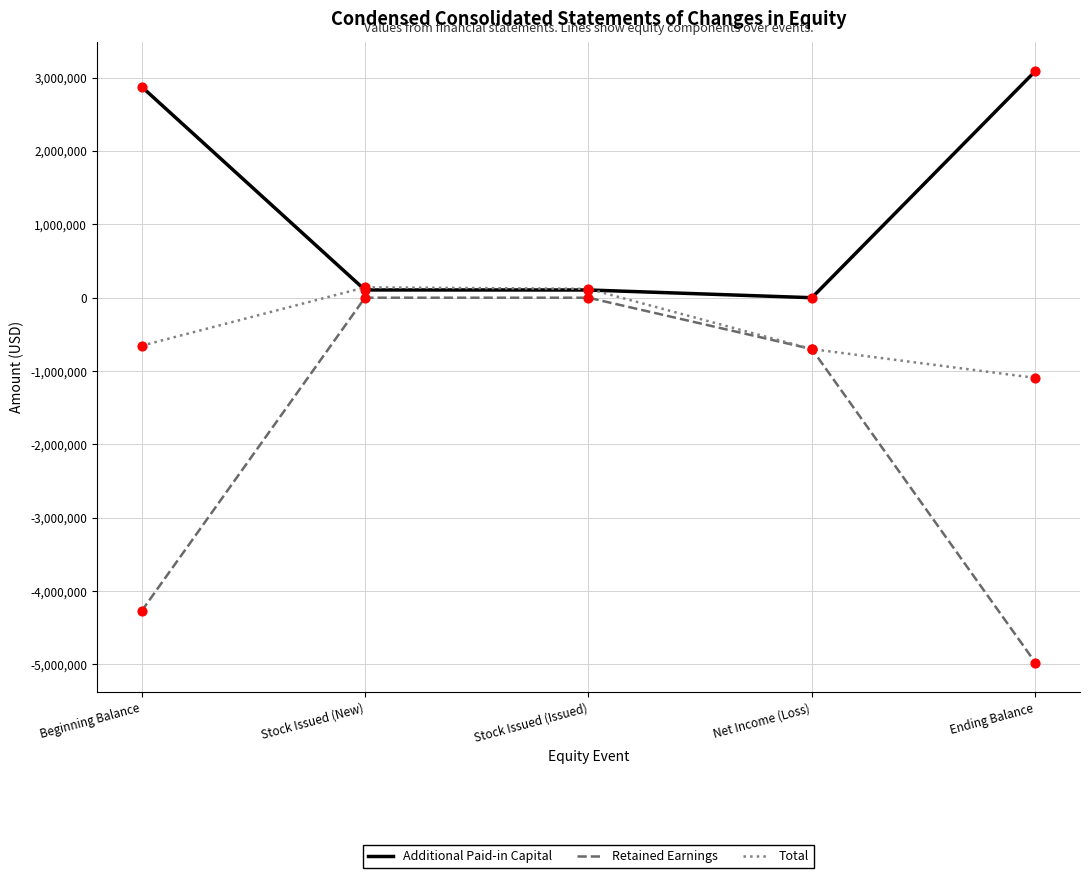

Which series changed the most between Stock Issued (Issued) and Ending Balance?

Retained Earnings